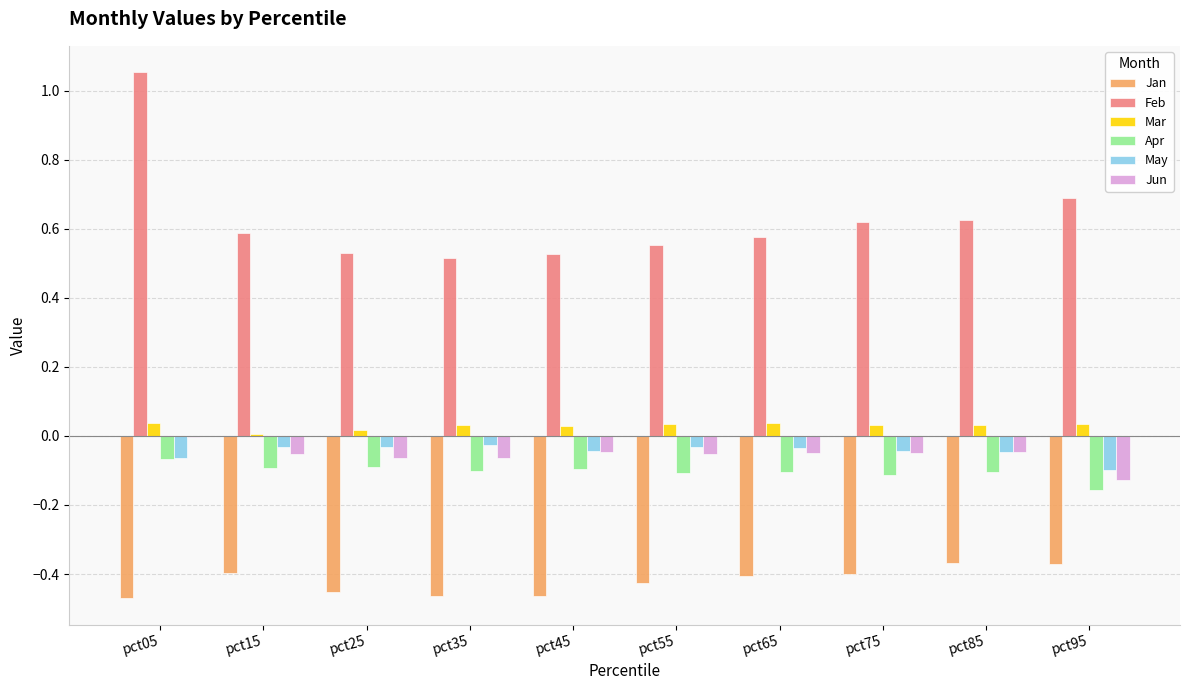

True or false: Apr has a value of -0.1 at pct15.

True